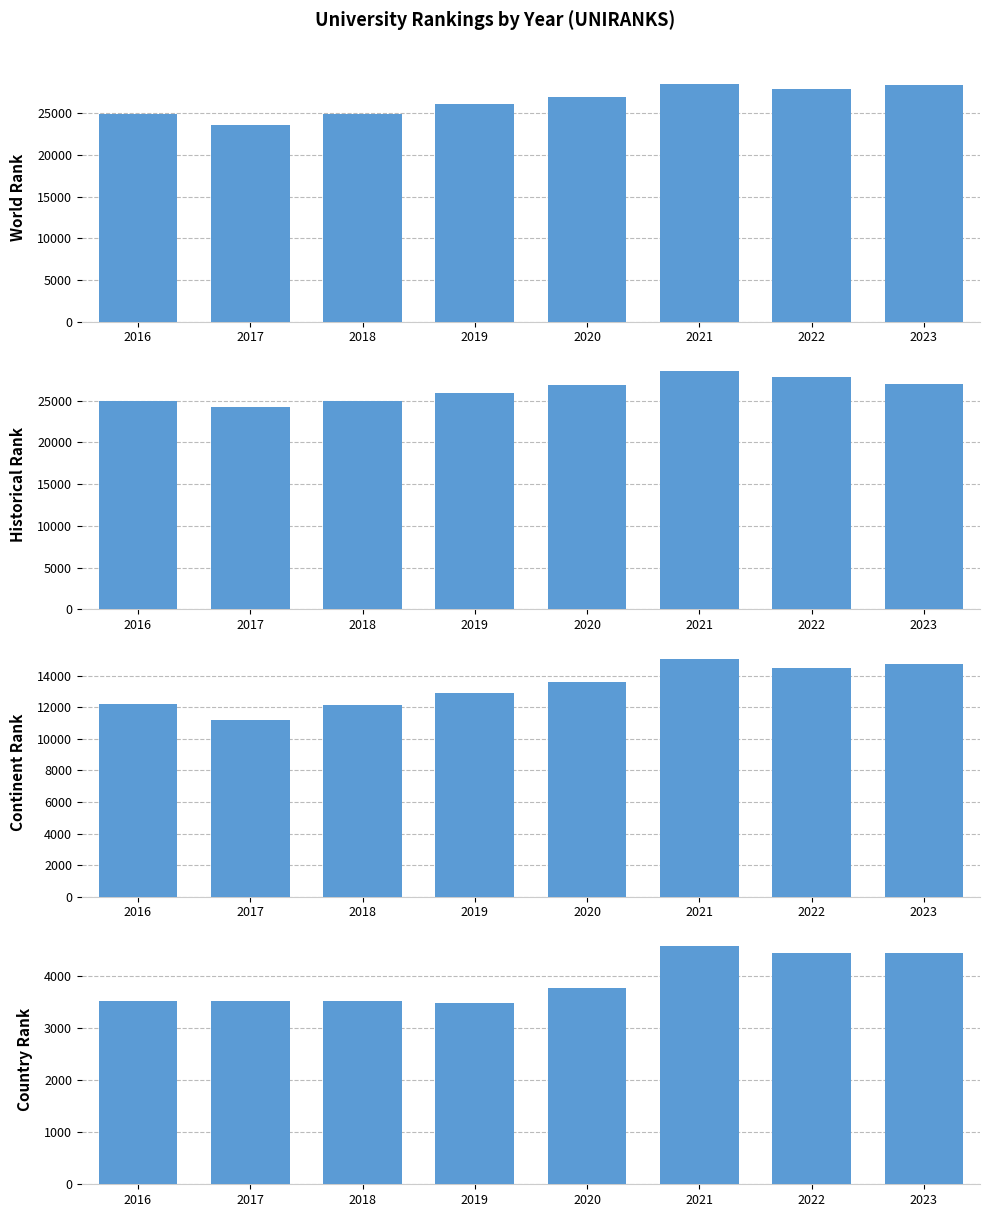

Which series has the largest range (max minus min)?

world rank